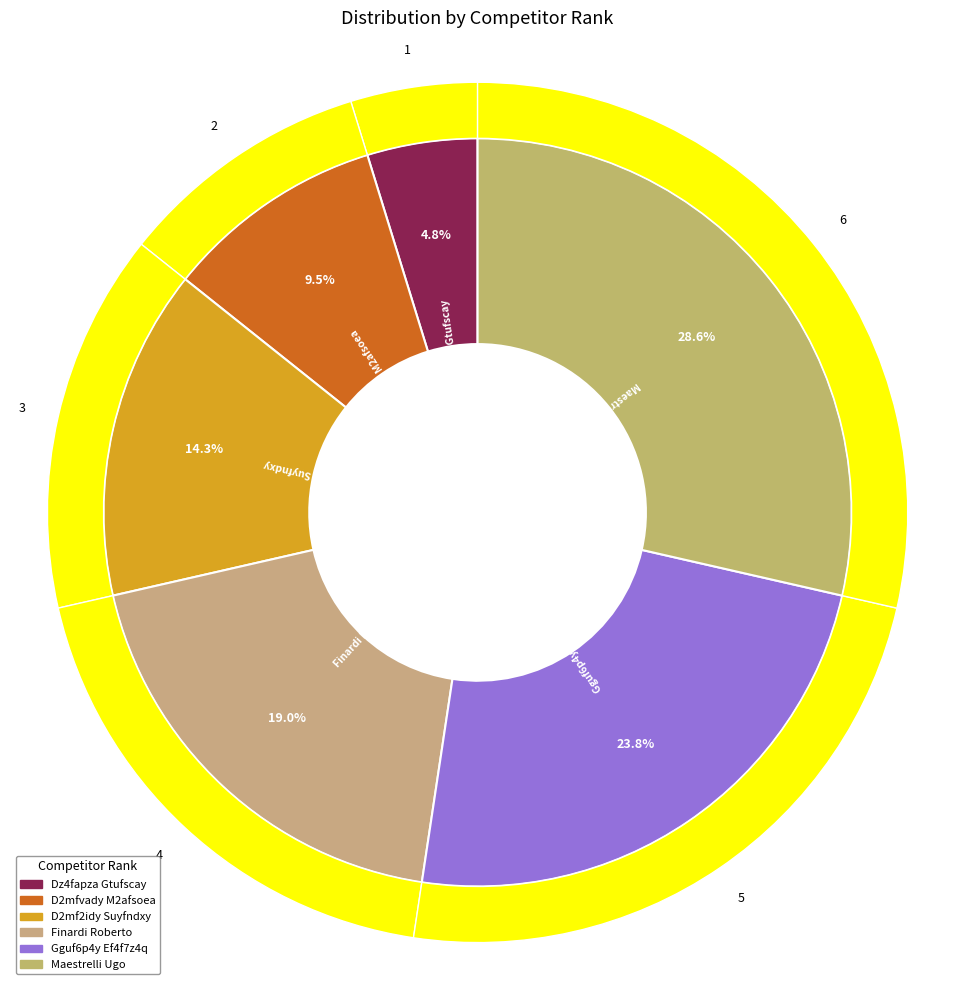

Count the number of slices in the pie.

6